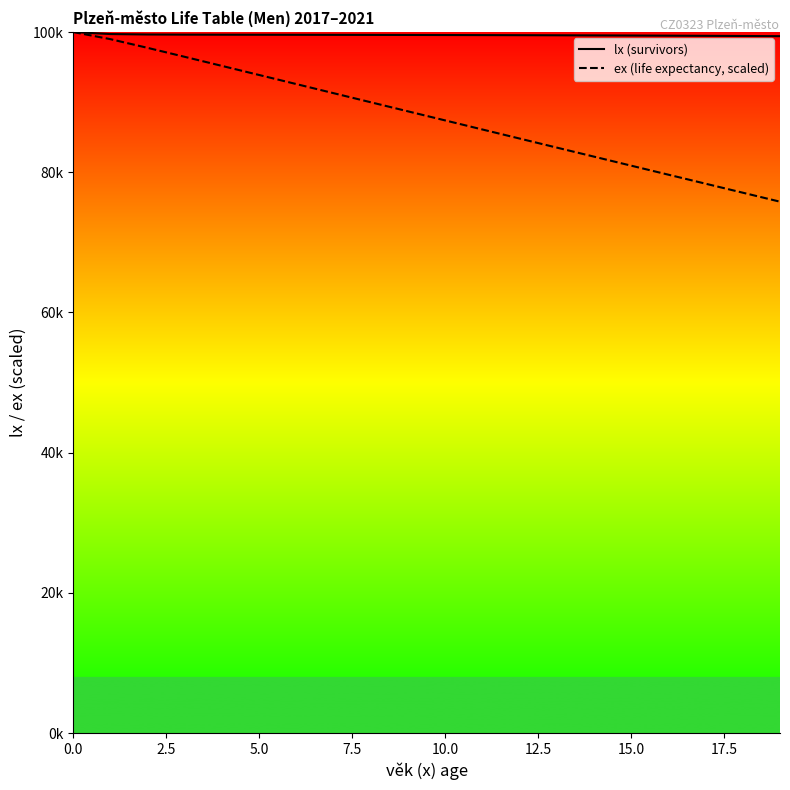

Rank the series by their average value, from highest to lowest.

lx (survivors), ex (life expectancy, scaled)